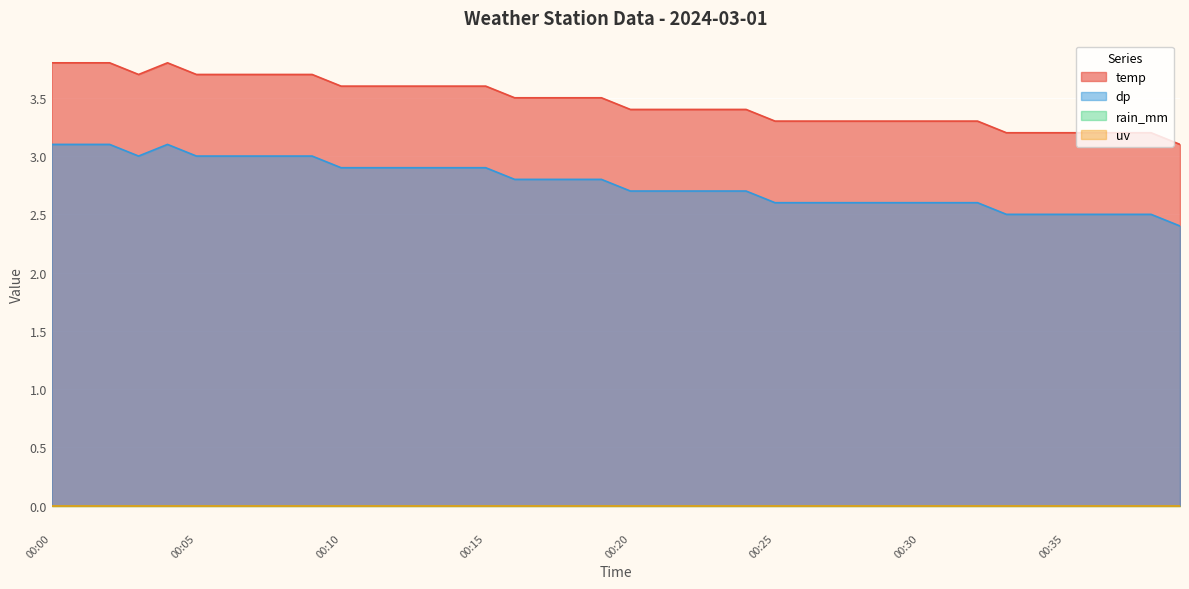

What is the average value of the dp series?

2.8